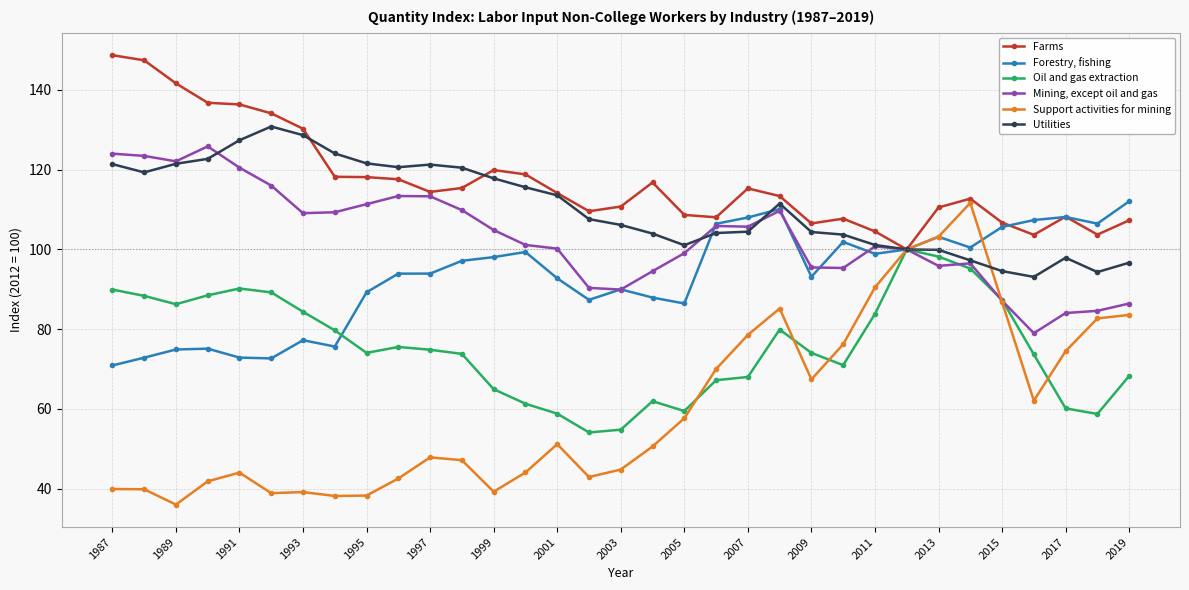

How many lines are shown in the chart?

6